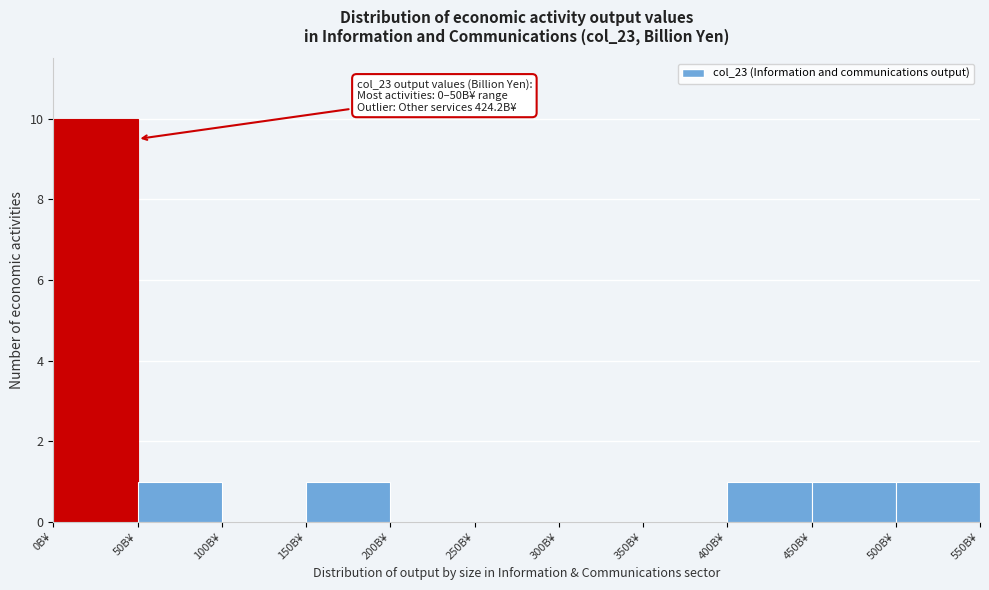

Which range on the x-axis has the tallest bar?

0 to 50